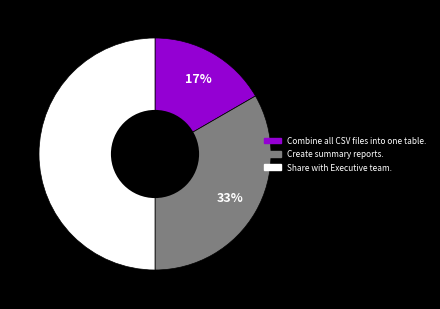

Count the number of slices in the pie.

3